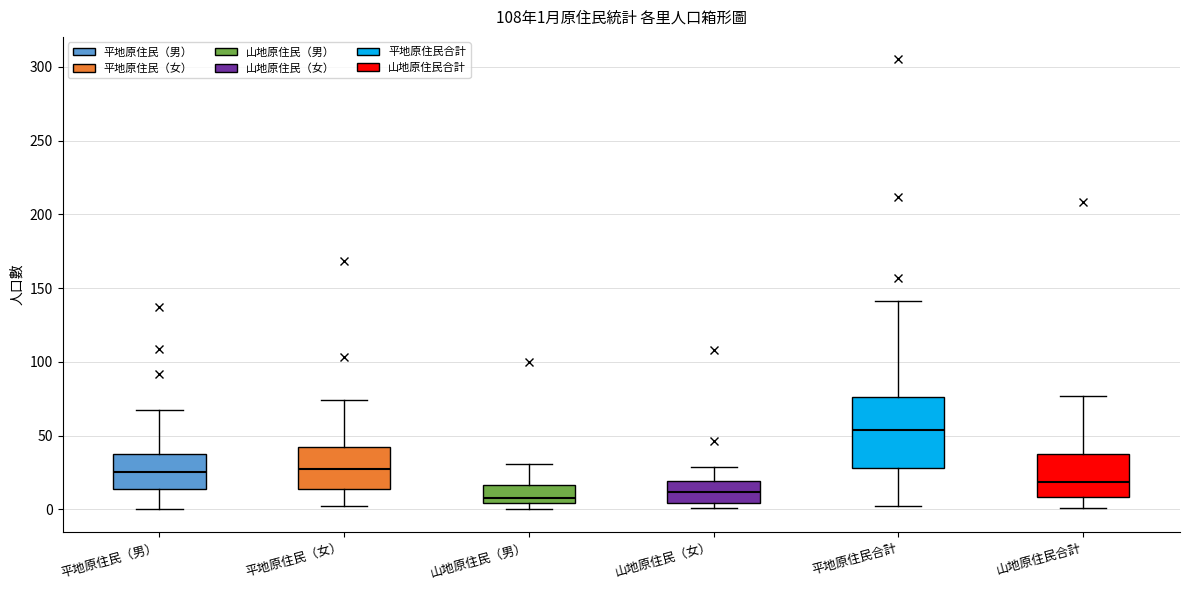

Comparing the boxes themselves (not the whiskers), which one is the tallest?

平地原住民合計